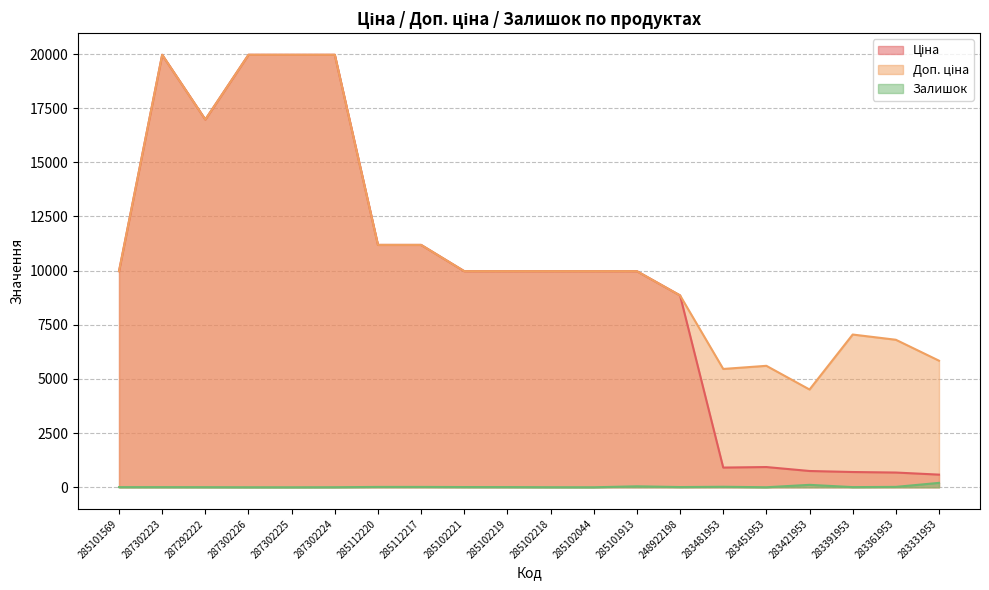

True or false: Залишок and Ціна cross at least once.

False